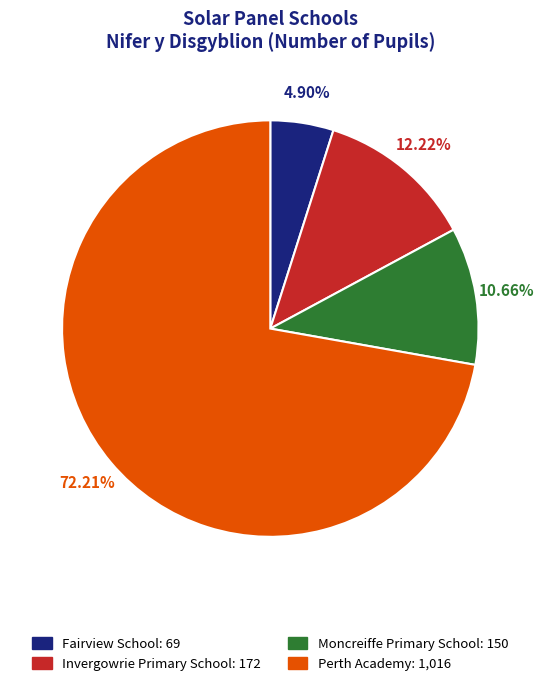

To the nearest percent, what is the combined percentage of Perth Academy and Fairview School?

77%